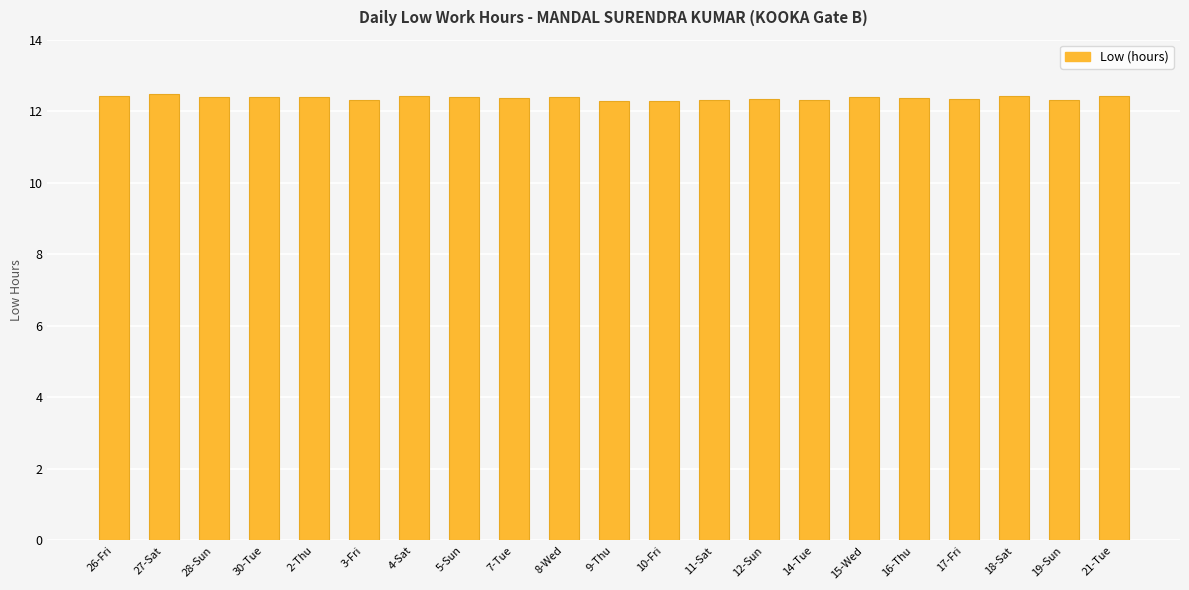

What is the ratio of the value at 27-Sat to the value at 16-Thu?

1.0